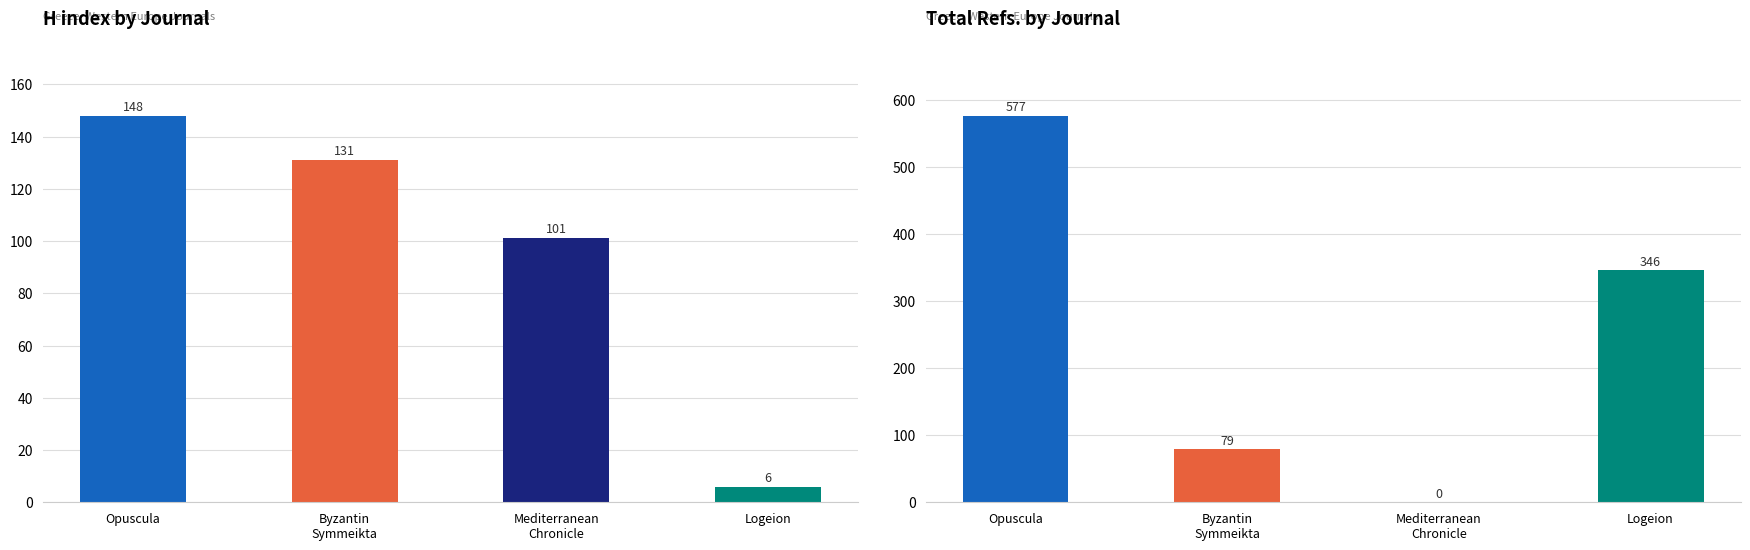

What is the sum of all Total Refs. values?

1002